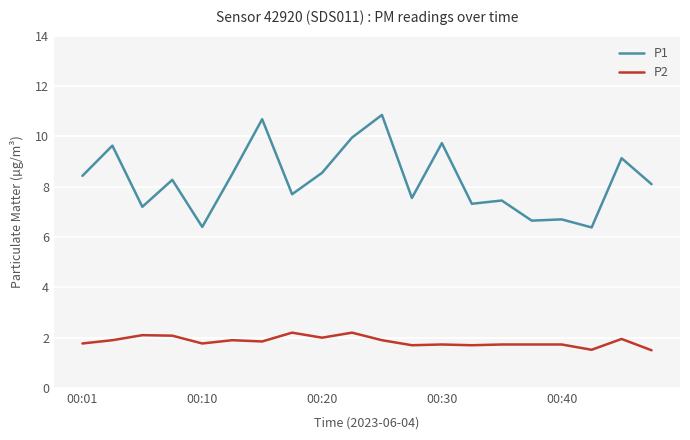

True or false: P2 and P1 intersect in this chart.

False